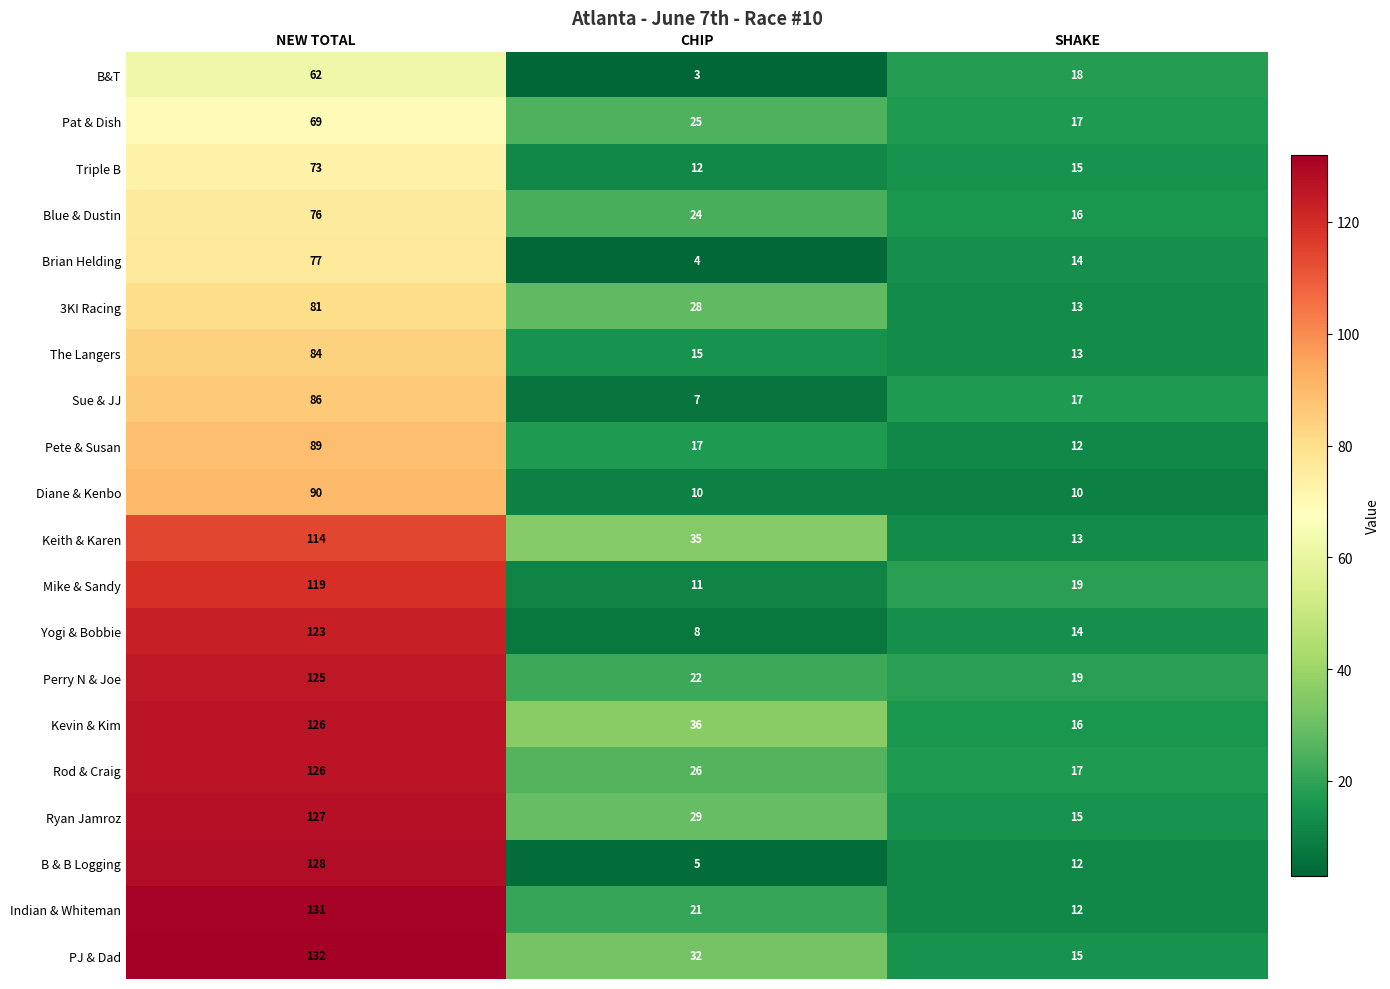

At which label does B & B Logging reach its peak?

NEW TOTAL